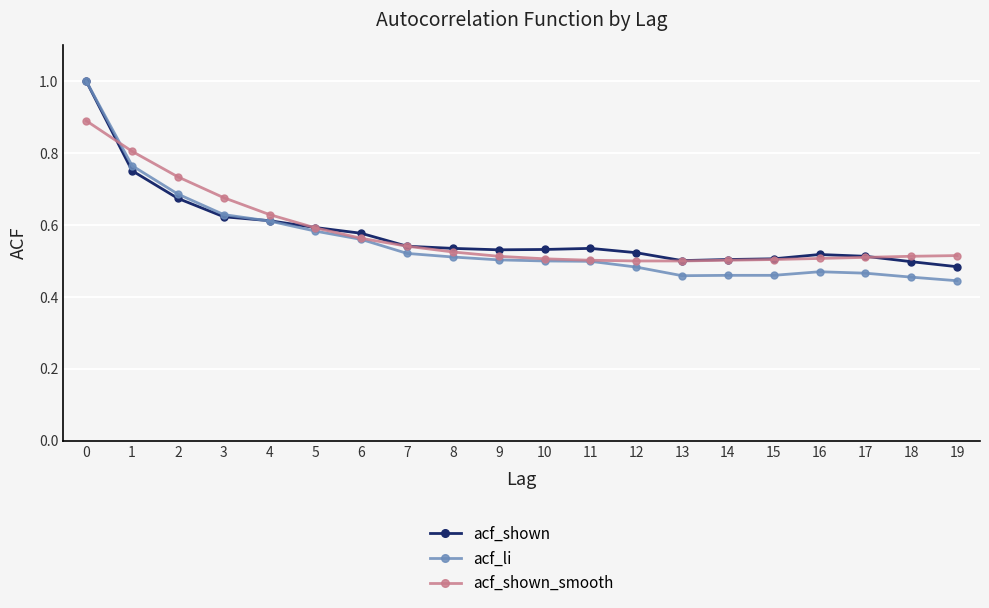

True or false: acf_li has a value of 0.5 at 10.

True